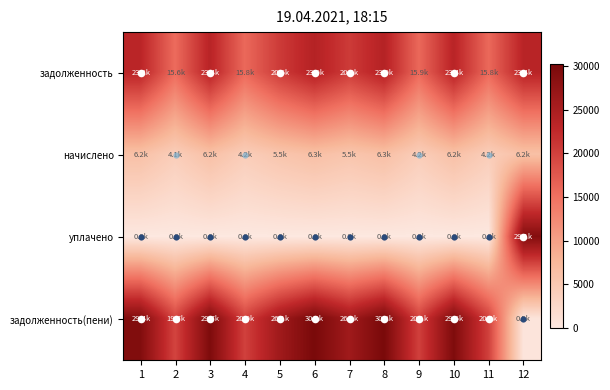

Reading right to left, list all the values displayed in this chart.

задолженность: 12=23394.5	11=15818.9	10=23394.5	9=15870.2	8=23882.4	7=20621.0	6=23882.4	5=20621.0	4=15844.6	3=23445.8	2=15562.1	1=23214.7
начислено: 12=6198.5	11=4191.2	10=6198.5	9=4204.9	8=6327.7	7=5463.6	6=6327.7	5=5463.6	4=4198.1	3=6212.0	2=4123.2	1=6150.8
уплачено: 12=29076.4	11=0.0	10=0.0	9=0.0	8=0.0	7=0.0	6=0.0	5=0.0	4=0.0	3=0.0	2=0.0	1=0.0
задолженность(пени): 12=516.5	11=20010.1	10=29593.0	9=20075.2	8=30210.1	7=26084.6	6=30210.1	5=26084.6	4=20042.6	3=29657.9	2=19685.3	1=29365.6